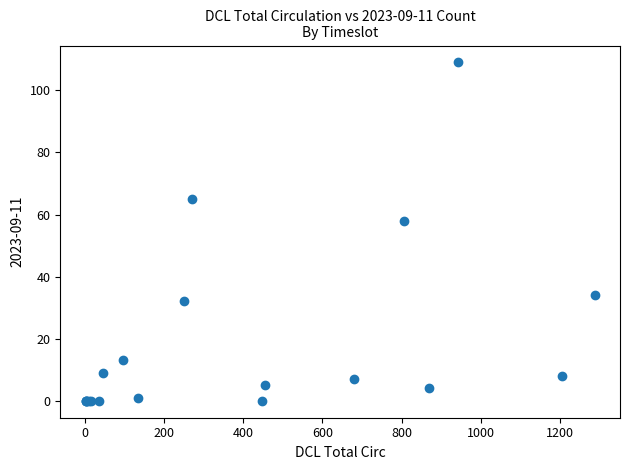

What Y value in the scatter plot is closest to 54?

58